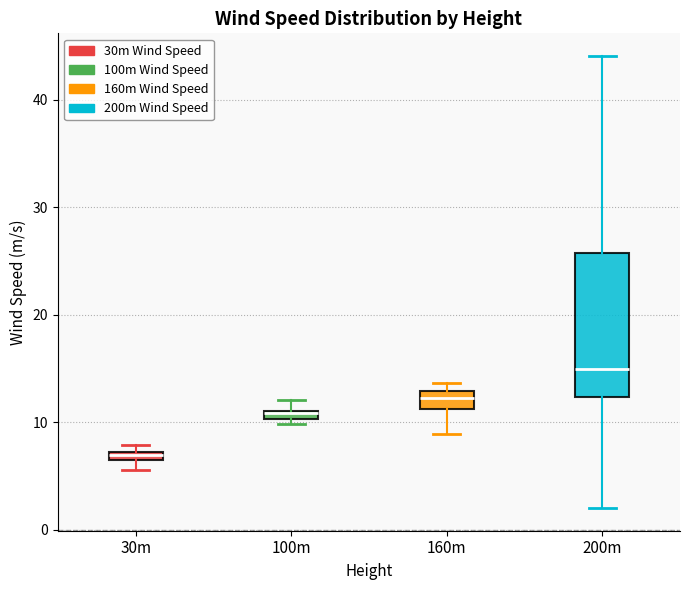

Where is the lower edge of the box for 160m on the y-axis? The values are not printed on the chart, so give them approximately, as read against the axis.

11